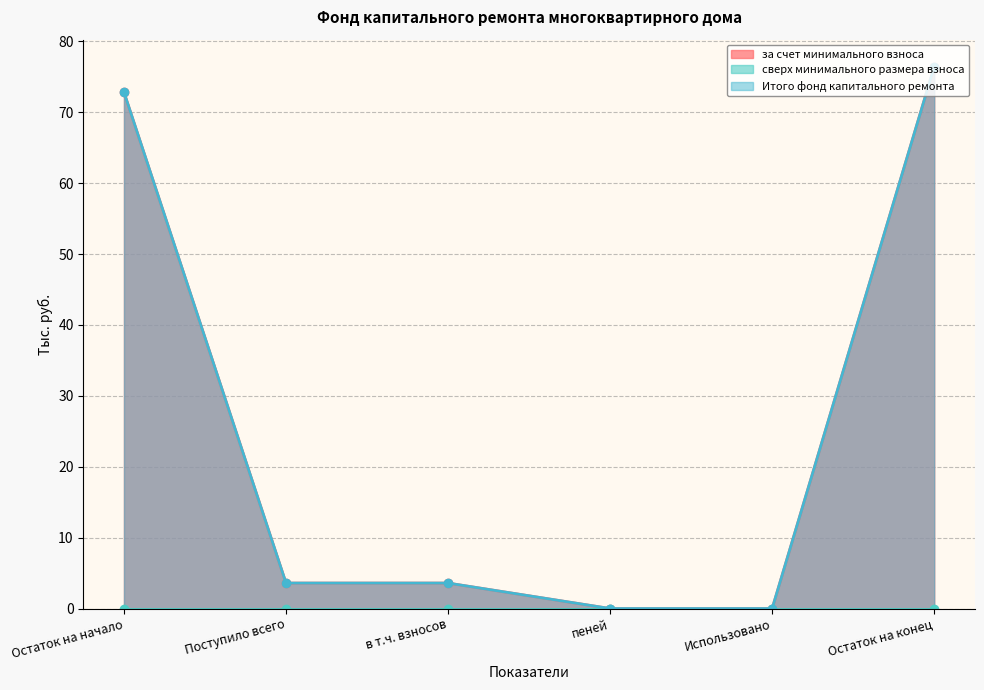

Between Остаток на начало and Поступило всего, which series saw the biggest shift?

за счет минимального взноса